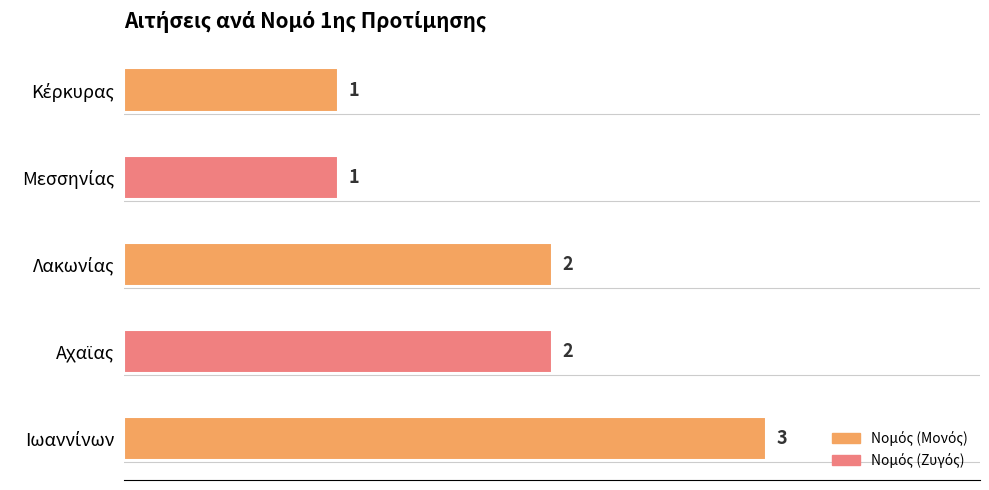

List the labels in order of value, smallest first.

Μεσσηνίας, Κέρκυρας, Αχαϊας, Λακωνίας, Ιωαννίνων